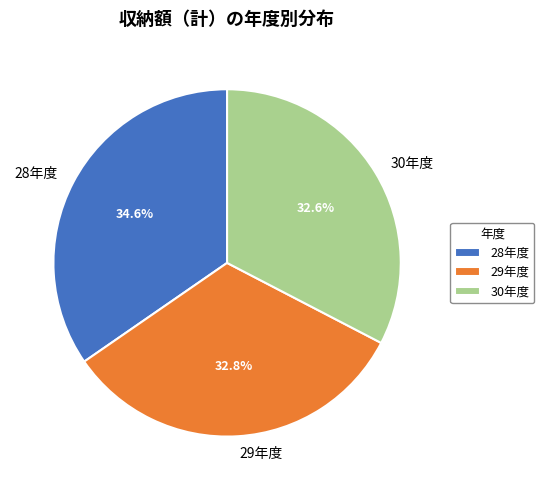

Is there a majority slice in this chart?

No